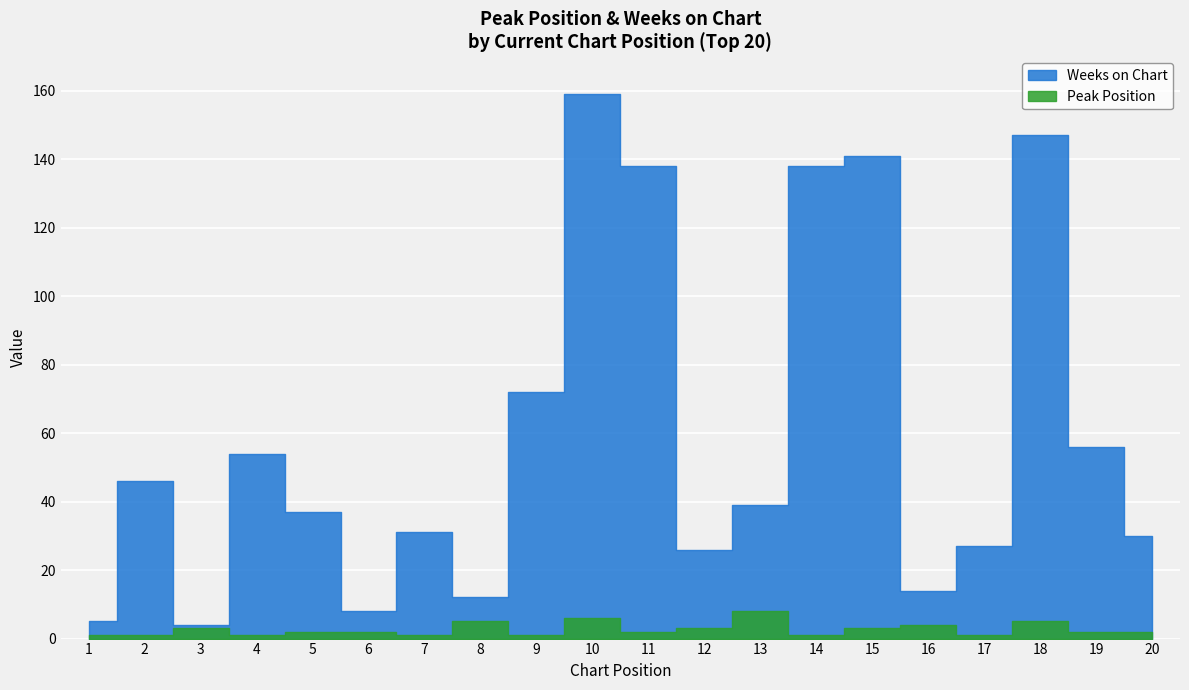

Between 10 and 5, which is larger?

10